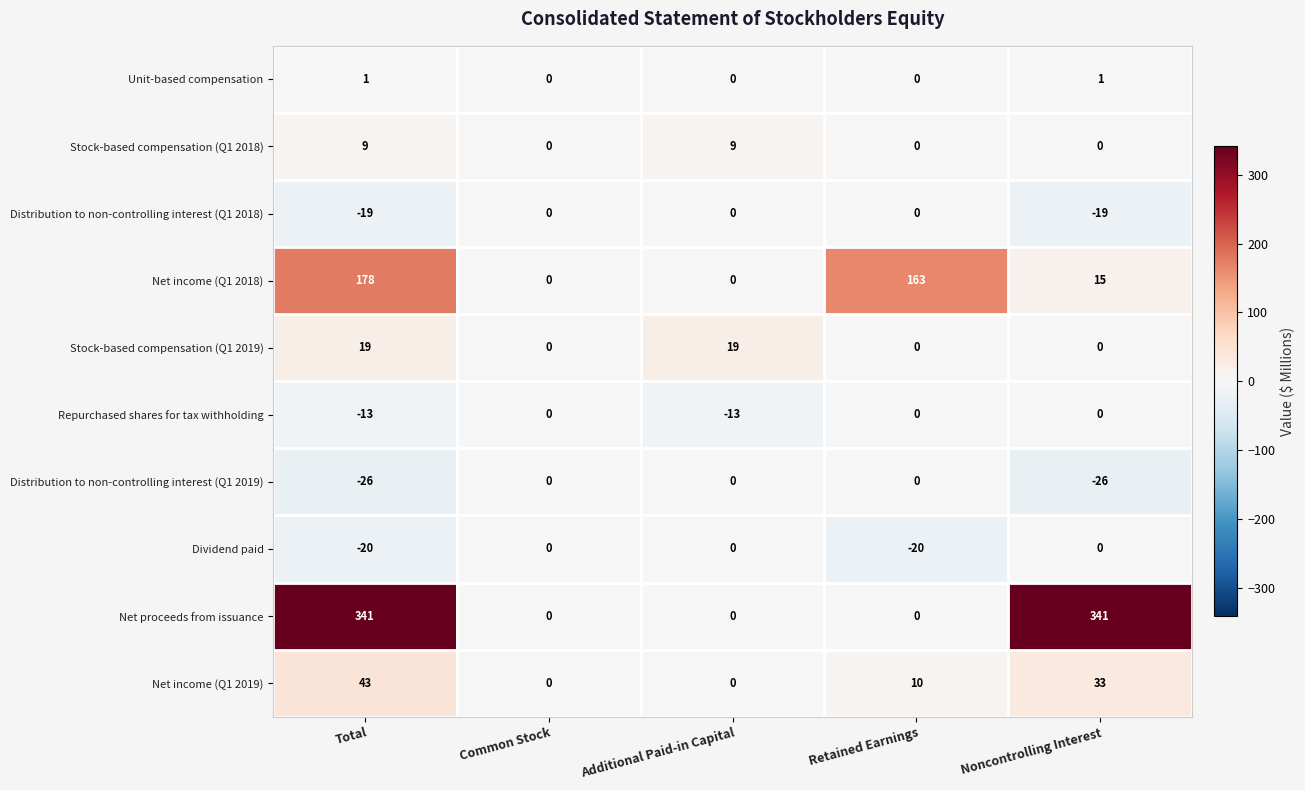

What is the difference between the Stock-based compensation (Q1 2019) values at Retained Earnings and Additional Paid-in Capital?

19